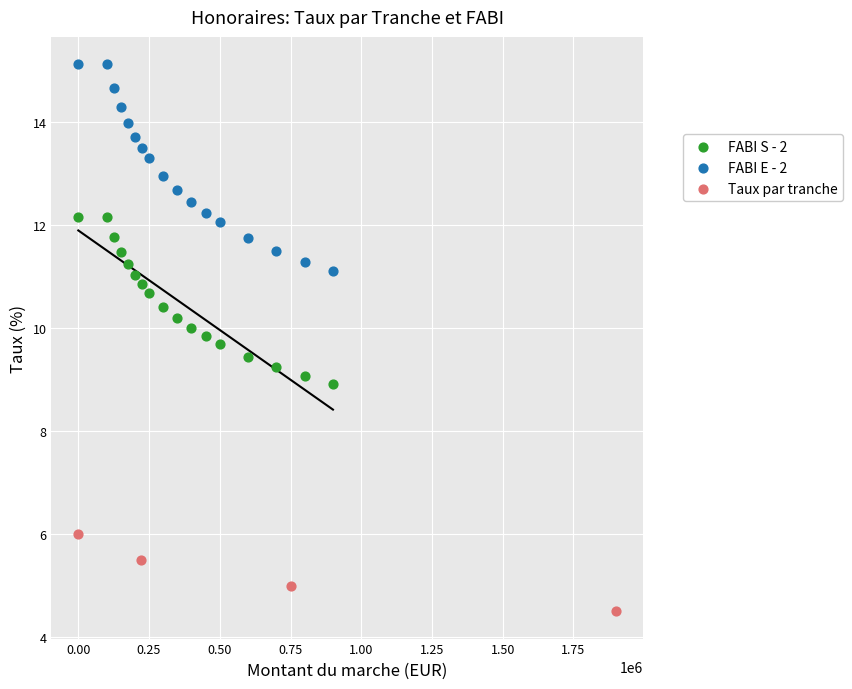

Which series contains the highest Y value?

FABI E - 2